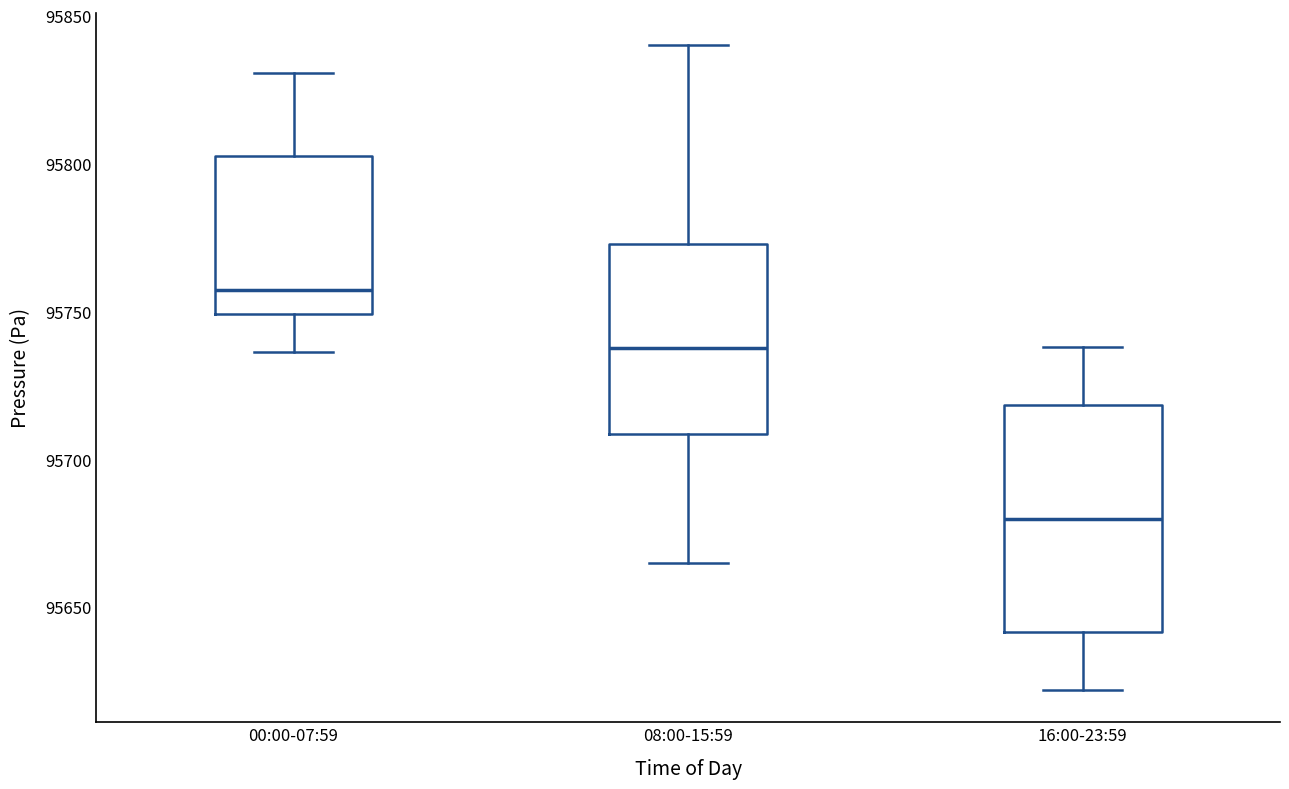

Reading left to right, read every box against the y-axis: the position of its median line, the range the box covers, and the ends of its whiskers. The values are not printed on the chart, so give them approximately, as read against the axis.

00:00-07:59: median 95755, box 95750 to 95805, whiskers 95735 to 95830
08:00-15:59: median 95740, box 95710 to 95775, whiskers 95665 to 95840
16:00-23:59: median 95680, box 95640 to 95720, whiskers 95620 to 95740